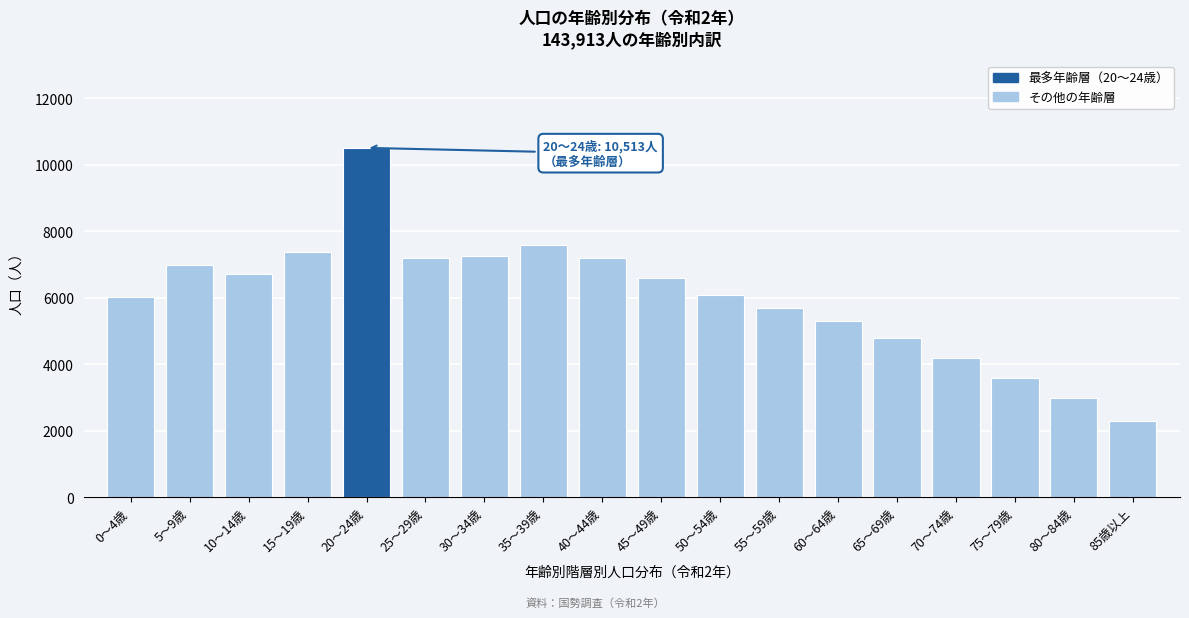

What is the value of the 3rd bar from the left?

6707